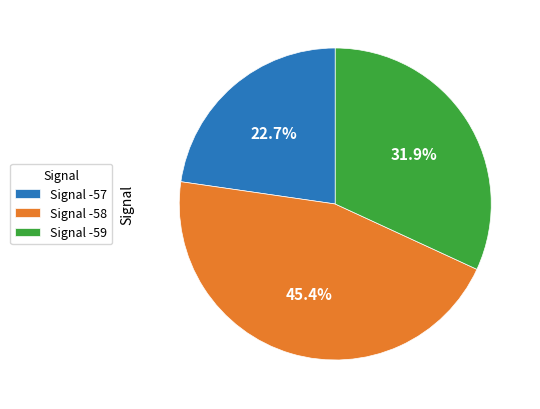

What percentage do Signal -57 and Signal -58 together represent?

68.1%